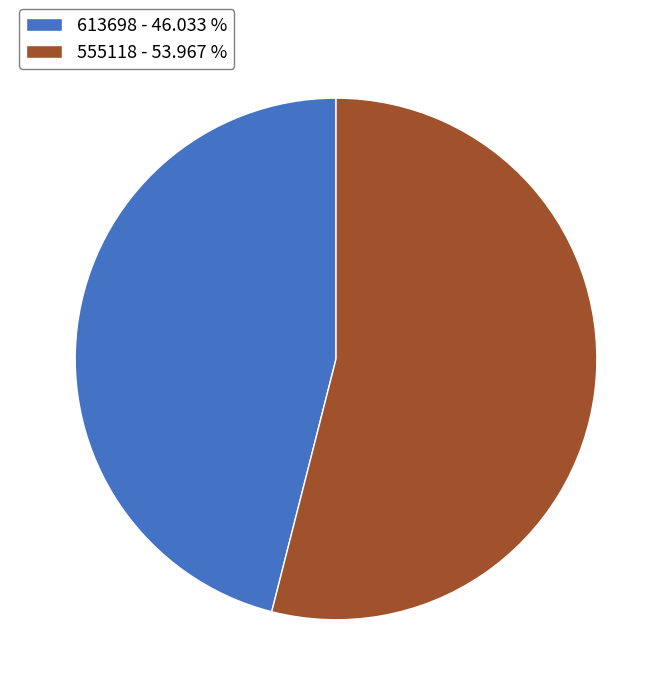

Which slice is the largest?

555118